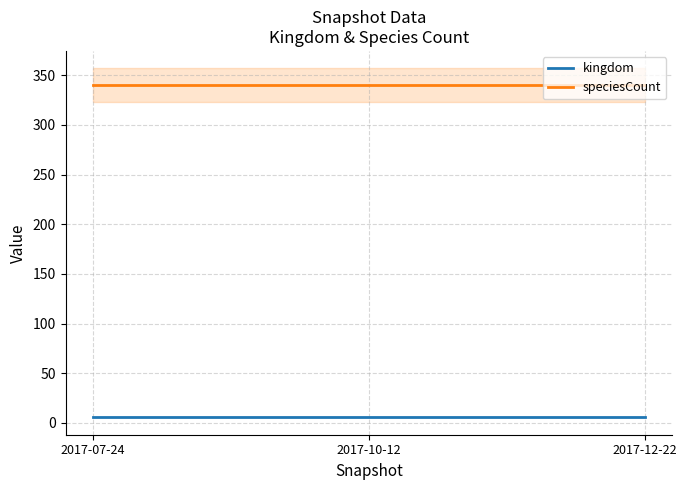

How many lines are shown in the chart?

2